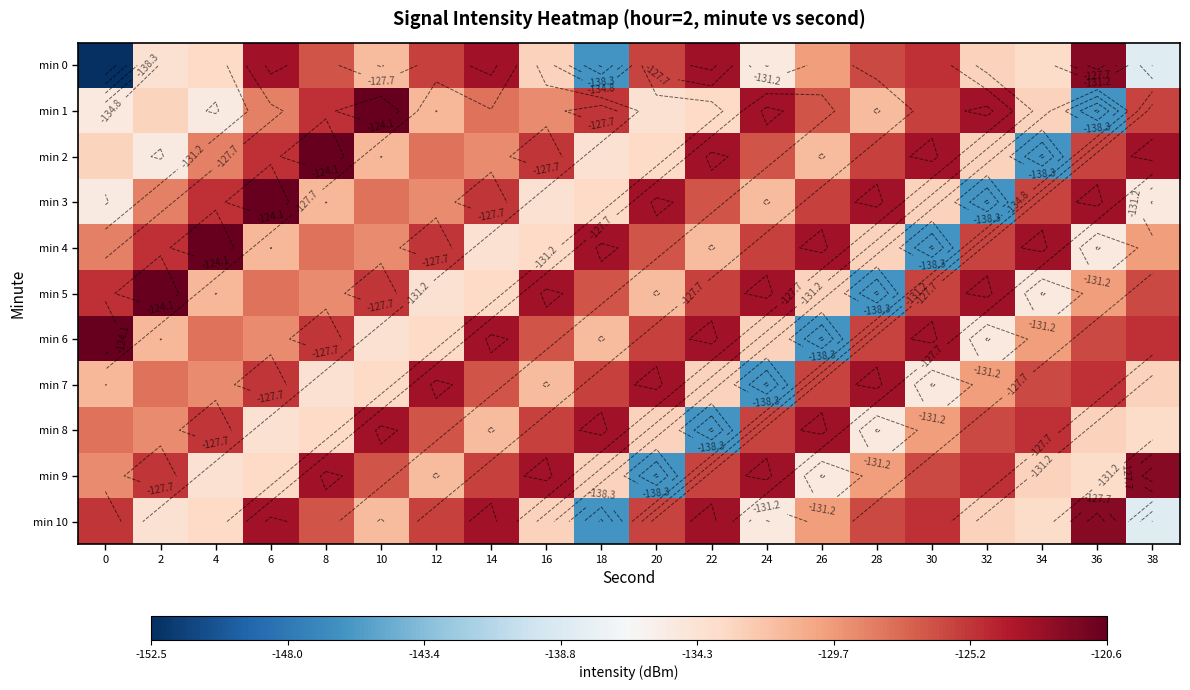

Is the value of min 5 at 20 greater than the value of min 6 at 16?

No